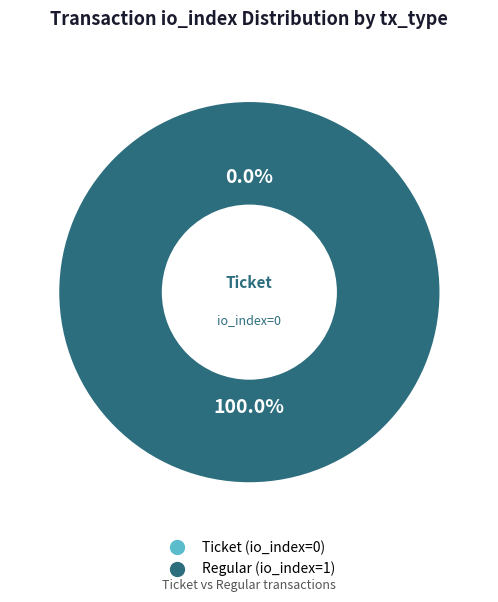

Which slice is the smallest?

Ticket (io_index=0)